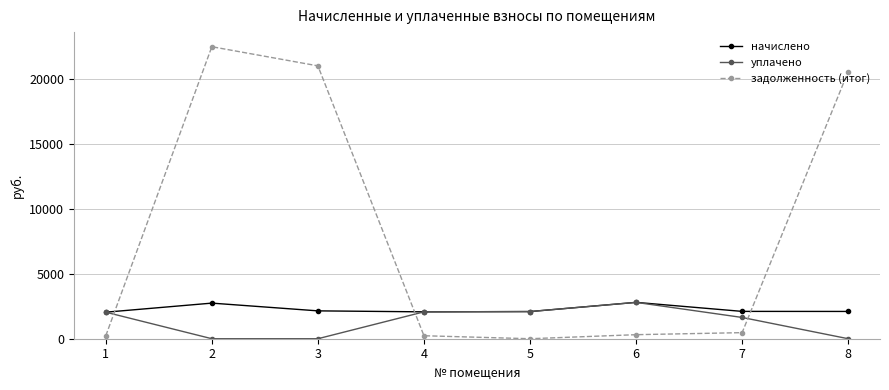

Is it true that уплачено equals -1627.5 at 2?

False